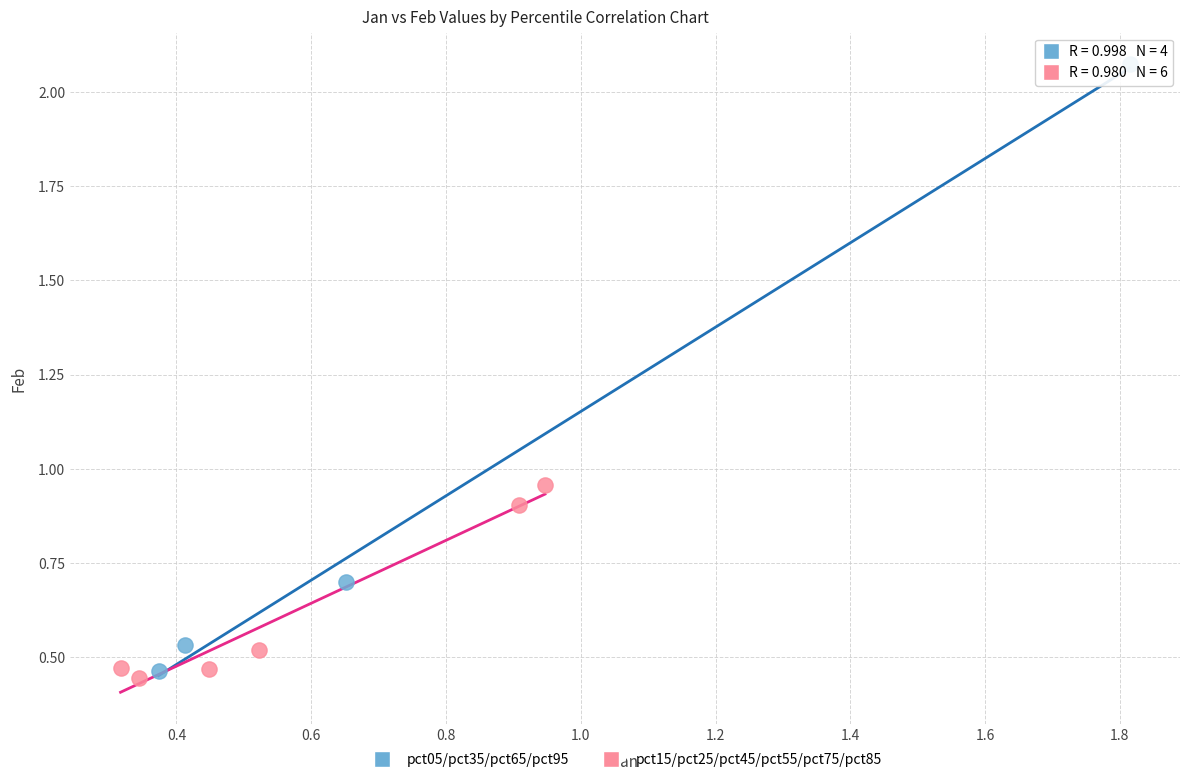

Which series reaches the maximum Y coordinate?

pct05/pct35/pct65/pct95